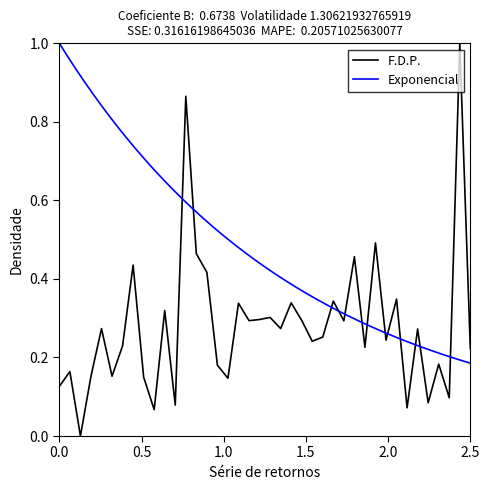

What is the highest value of the F.D.P. series?

1.0